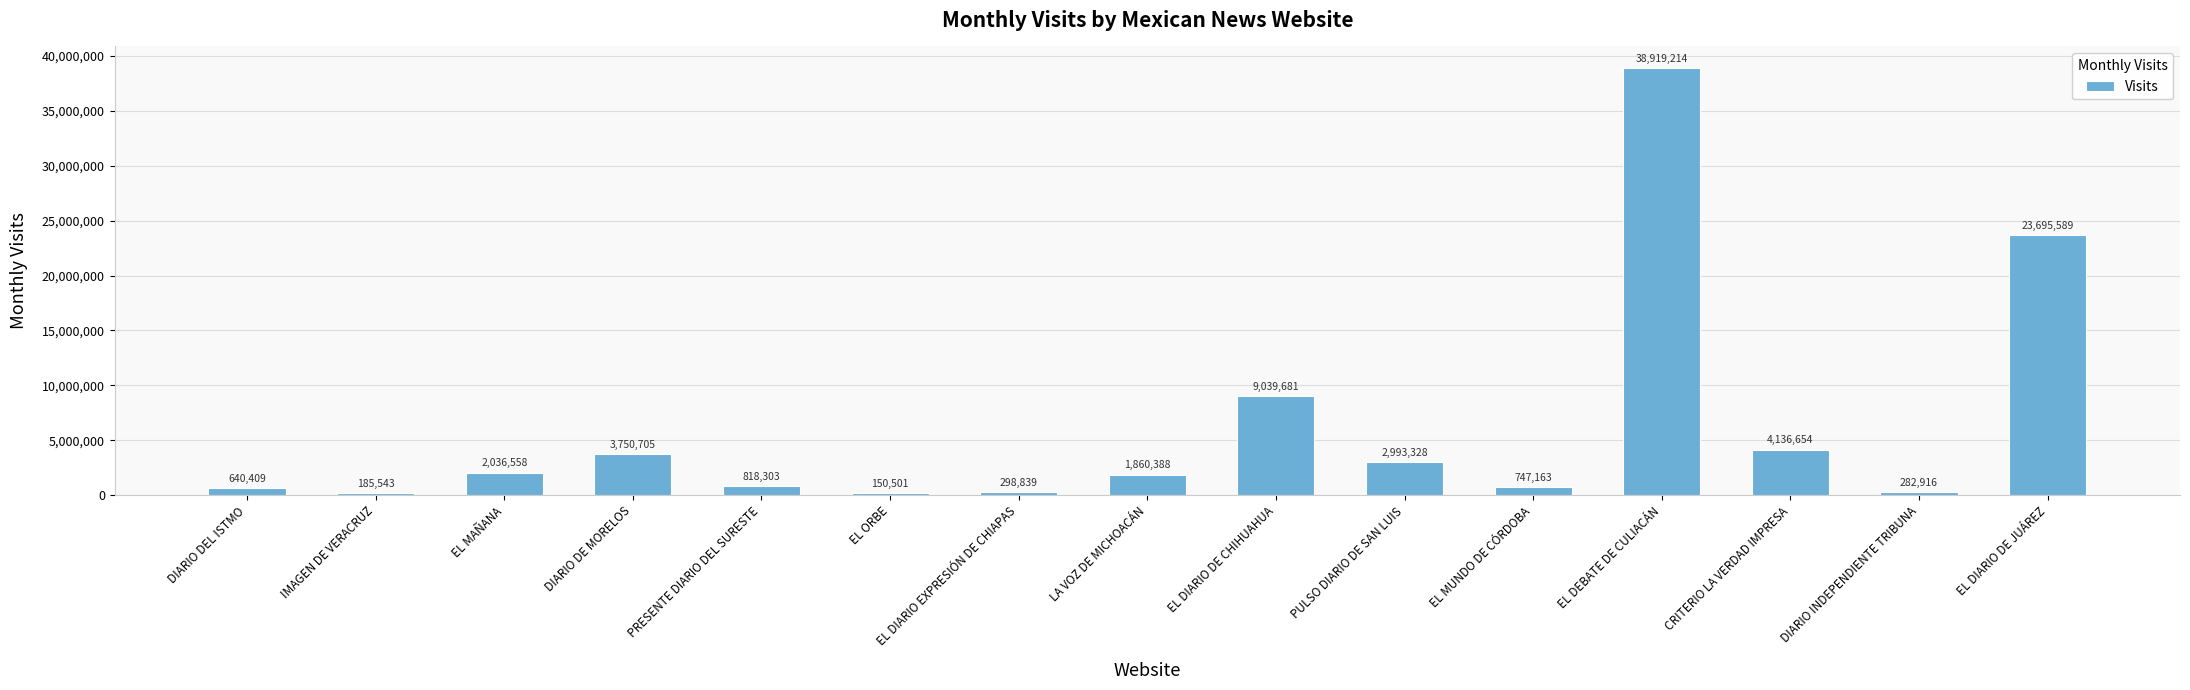

What is the ratio of the value at EL DIARIO DE JUÁREZ to the value at DIARIO INDEPENDIENTE TRIBUNA?

83.8